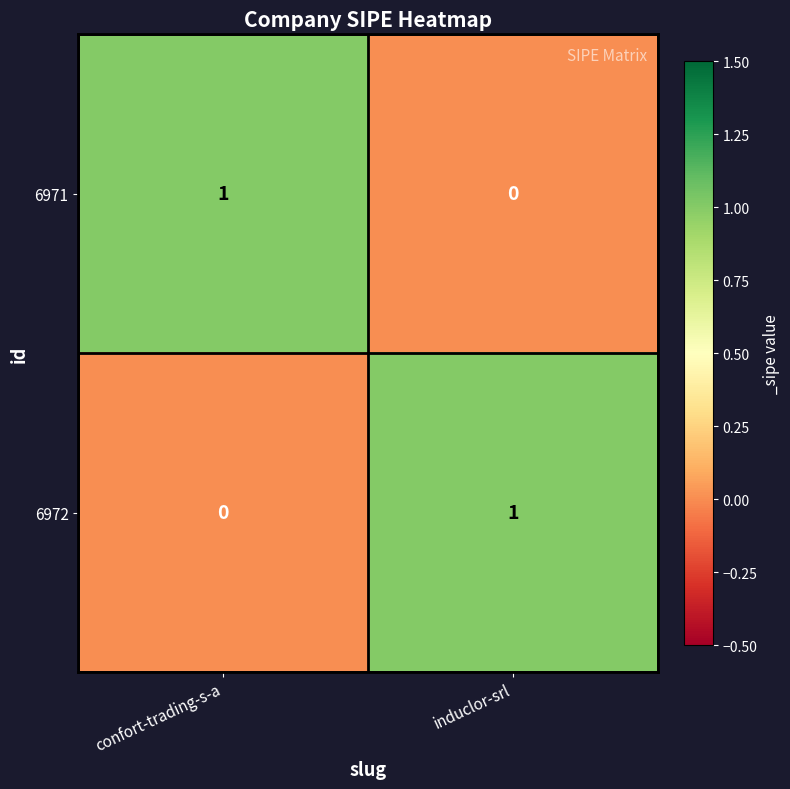

At which label does 6972 reach its minimum?

confort-trading-s-a